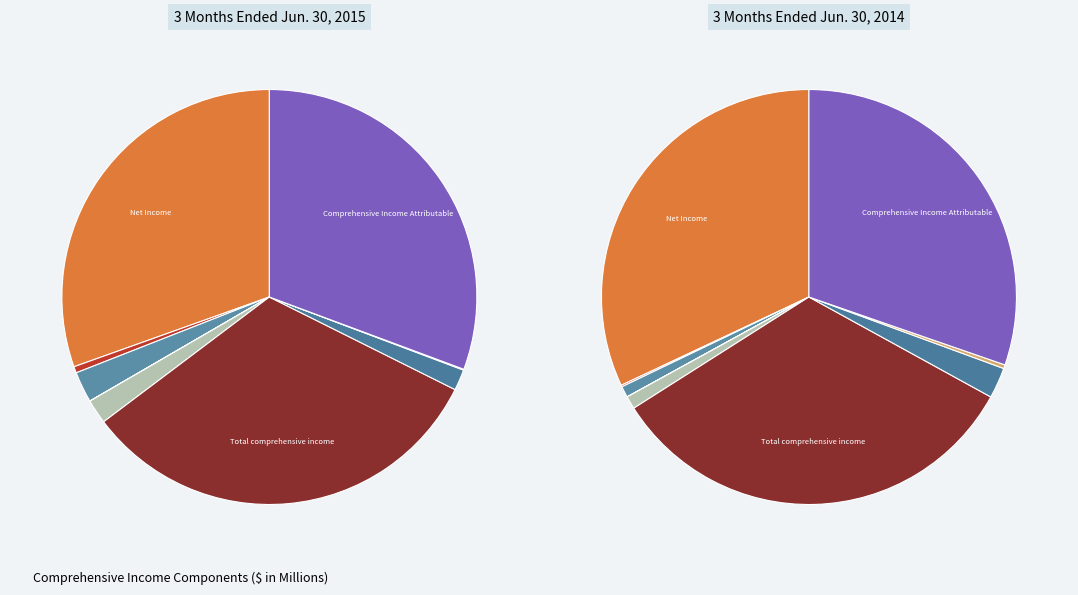

To the nearest percent, what is the difference between the Net Income and Total comprehensive income slice percentages?

1%